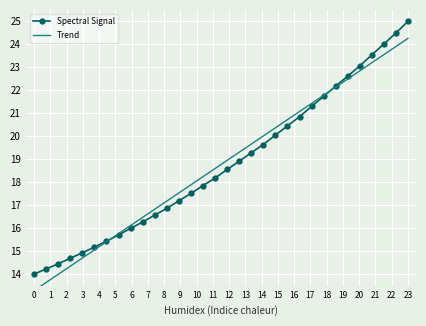

Which category has the highest value in the Spectral Signal series?

23